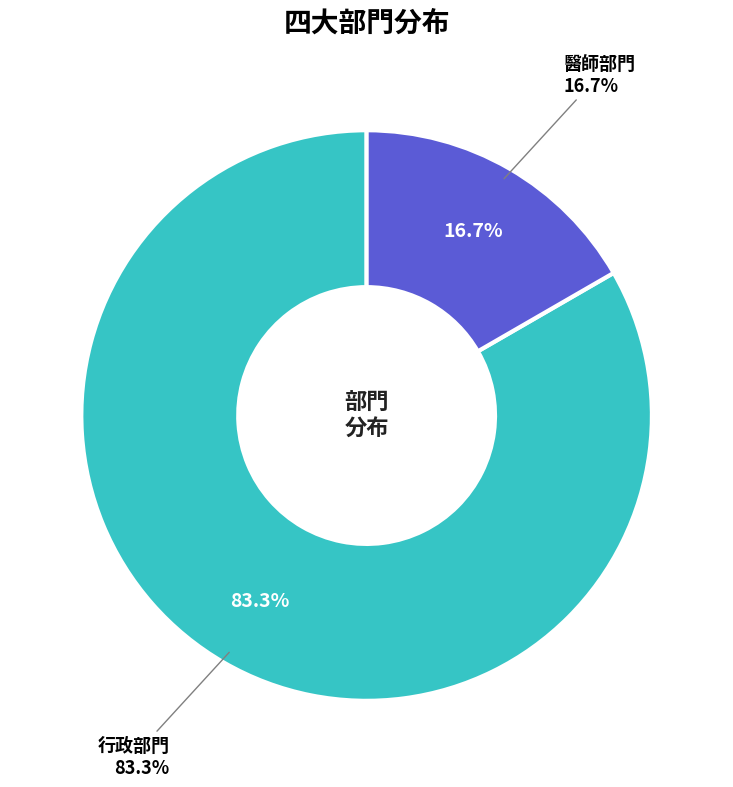

Which category has the smallest portion of the pie?

醫師部門